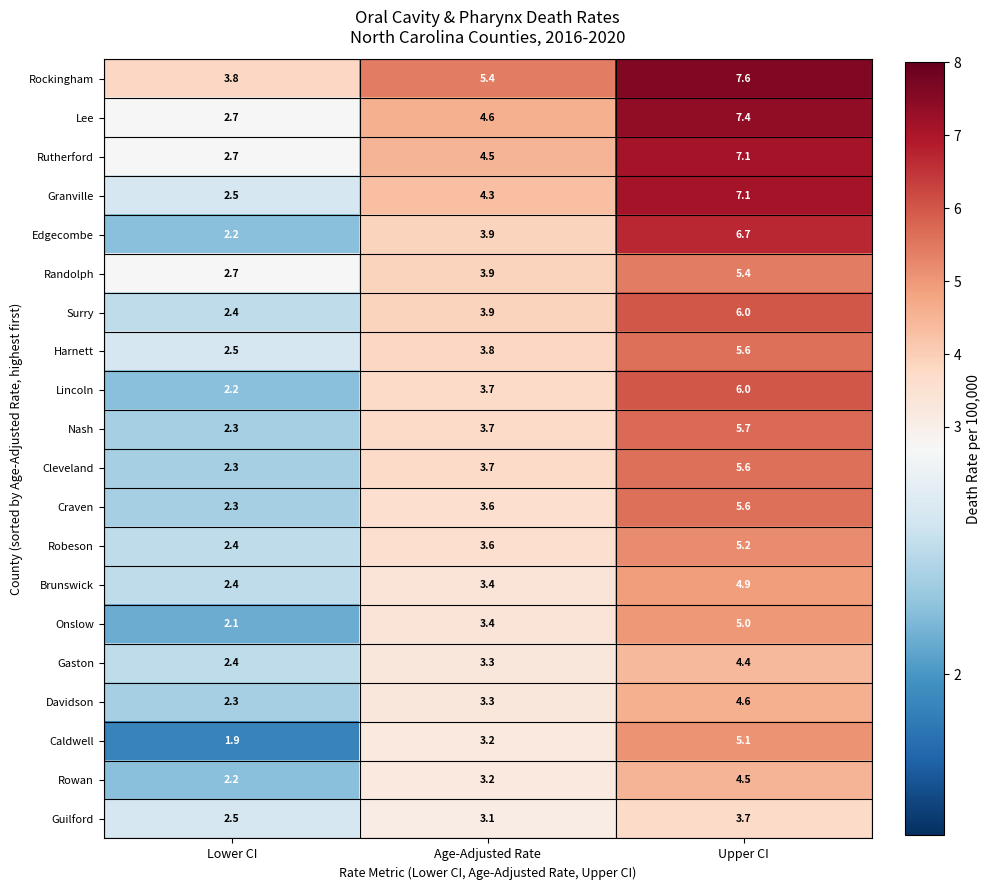

What is the smallest value displayed?

1.9